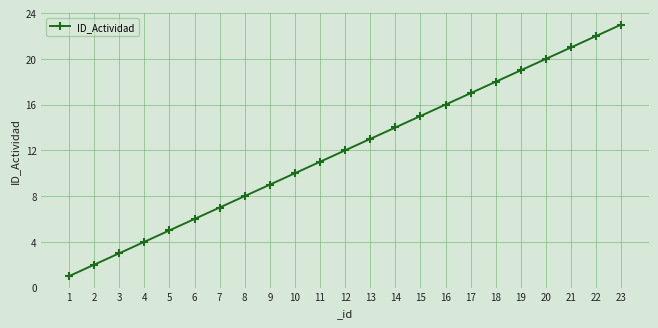

Does the chart display data point markers on the line(s)?

Yes